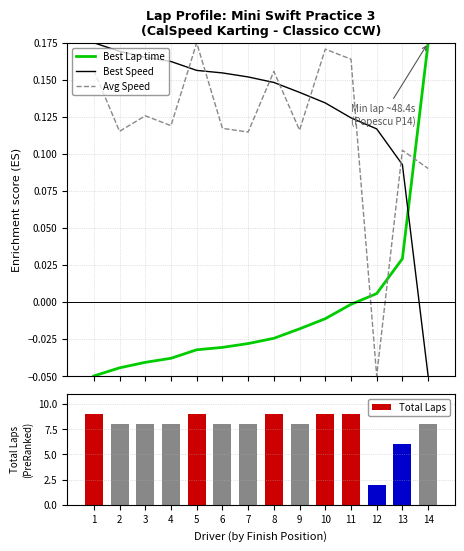

List the labels in order of Best Lap time value, largest first.

14, 13, 12, 11, 10, 9, 8, 7, 6, 5, 4, 3, 2, 1